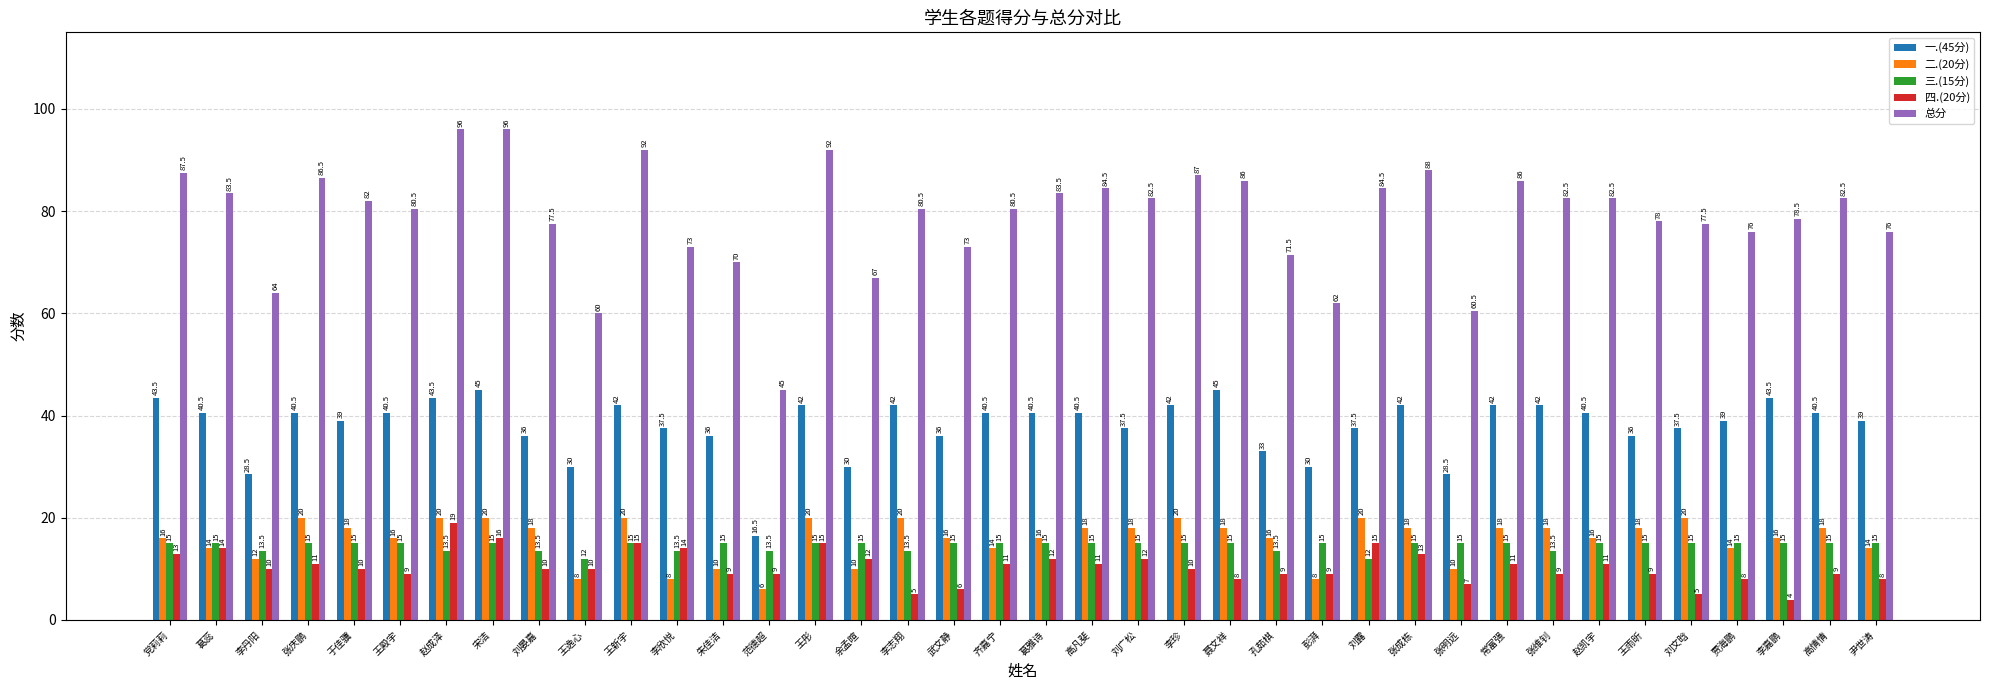

Which series has the largest total across all categories?

总分